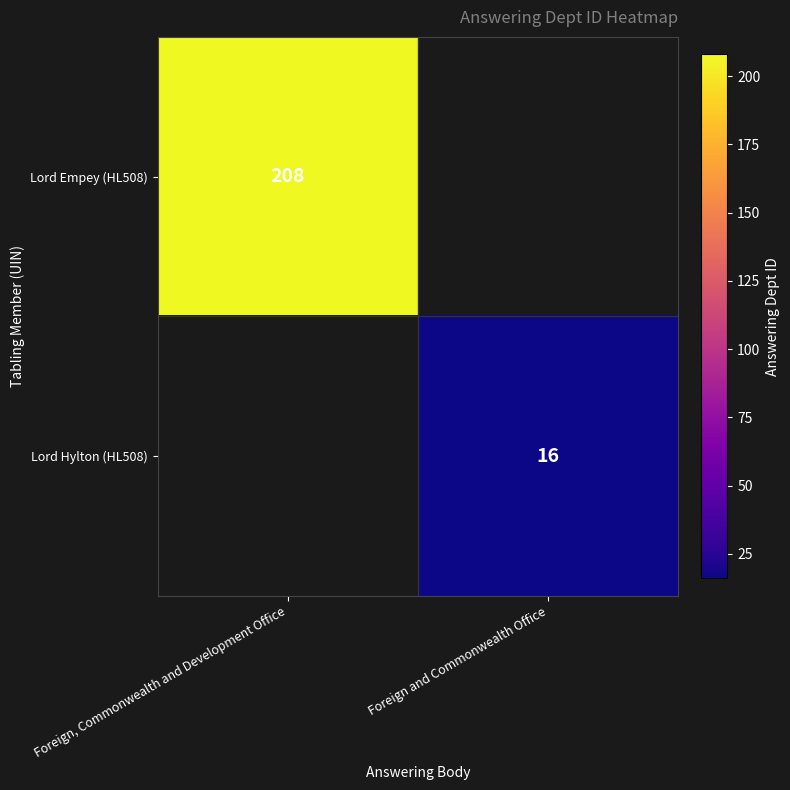

Is the value of Lord Empey (HL508) at Foreign, Commonwealth and Development Office greater than the value of Lord Hylton (HL508) at Foreign and Commonwealth Office?

Yes